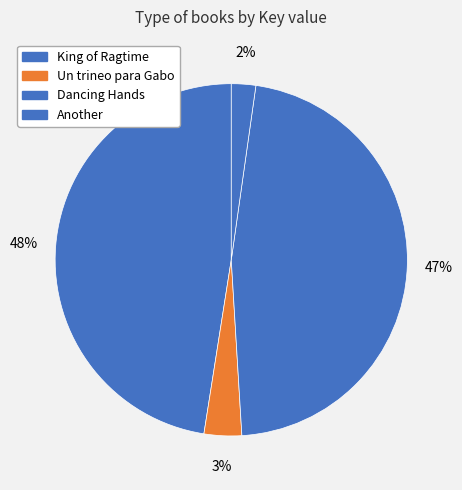

How many slices are in this pie chart?

4